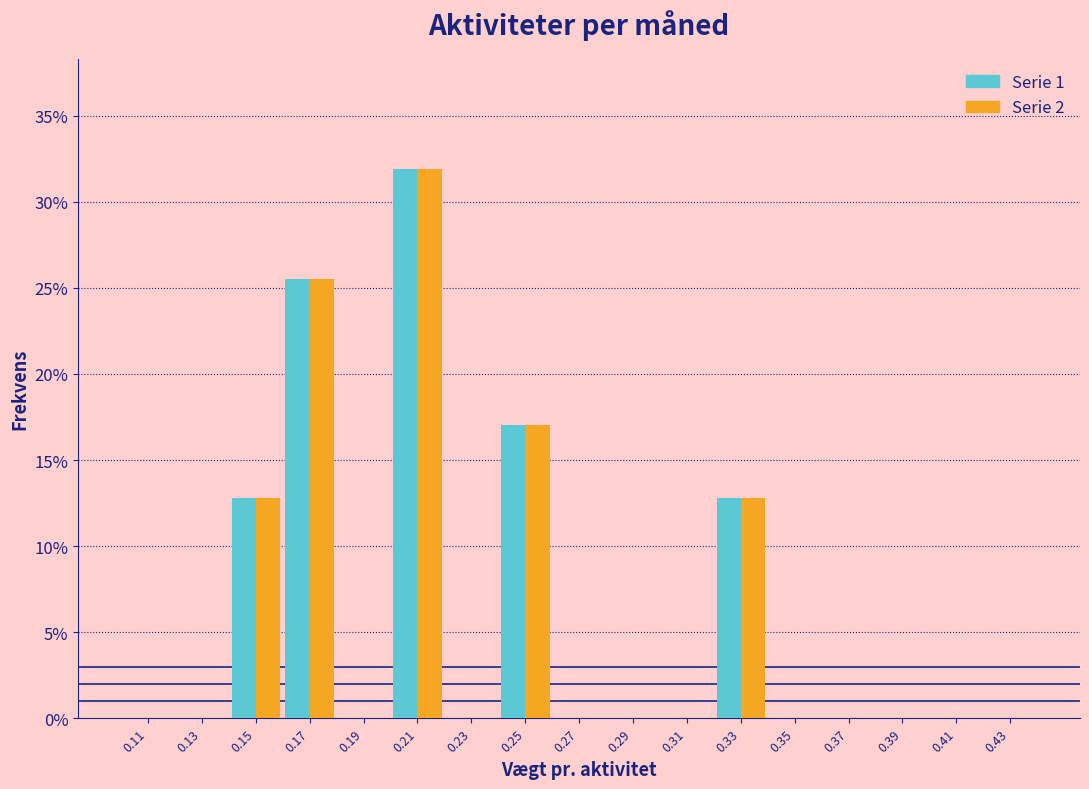

Reading left to right, transcribe this chart: for each range on the x-axis, give the height of each series' bar. The values are not printed on the chart, so give them approximately, as read against the axis.

0.10 to 0.12: Serie 1=0	Serie 2=0
0.12 to 0.14: Serie 1=0	Serie 2=0
0.14 to 0.16: Serie 1=13.0	Serie 2=13.0
0.16 to 0.18: Serie 1=25.5	Serie 2=25.5
0.18 to 0.20: Serie 1=0	Serie 2=0
0.20 to 0.22: Serie 1=32.0	Serie 2=32.0
0.22 to 0.24: Serie 1=0	Serie 2=0
0.24 to 0.26: Serie 1=17.0	Serie 2=17.0
0.26 to 0.28: Serie 1=0	Serie 2=0
0.28 to 0.30: Serie 1=0	Serie 2=0
0.30 to 0.32: Serie 1=0	Serie 2=0
0.32 to 0.34: Serie 1=13.0	Serie 2=13.0
0.34 to 0.36: Serie 1=0	Serie 2=0
0.36 to 0.38: Serie 1=0	Serie 2=0
0.38 to 0.40: Serie 1=0	Serie 2=0
0.40 to 0.42: Serie 1=0	Serie 2=0
0.42 to 0.44: Serie 1=0	Serie 2=0